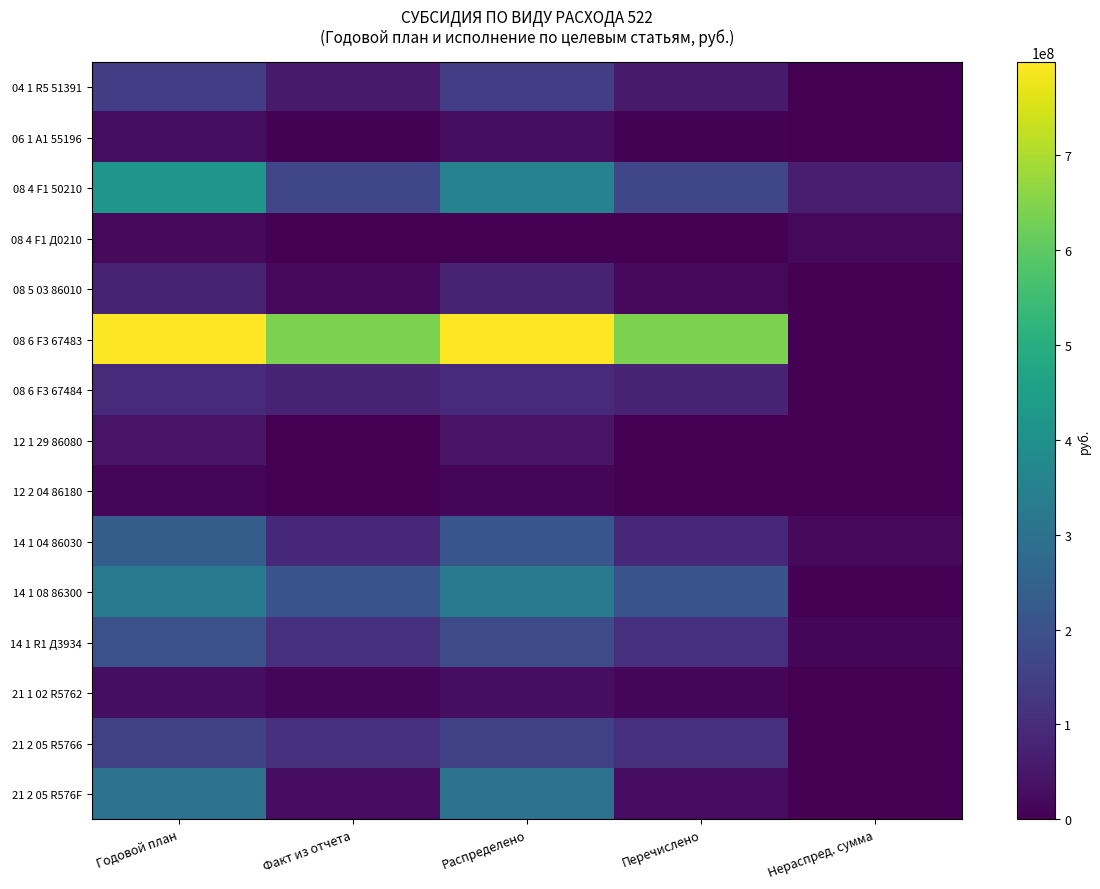

What is the difference between the highest and lowest values at Факт из отчета?

641786815.8